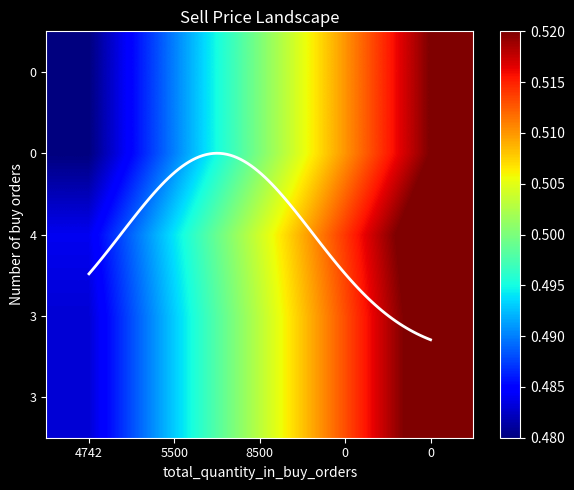

The value of 4742 at 5500 is 0.7. True or false?

False